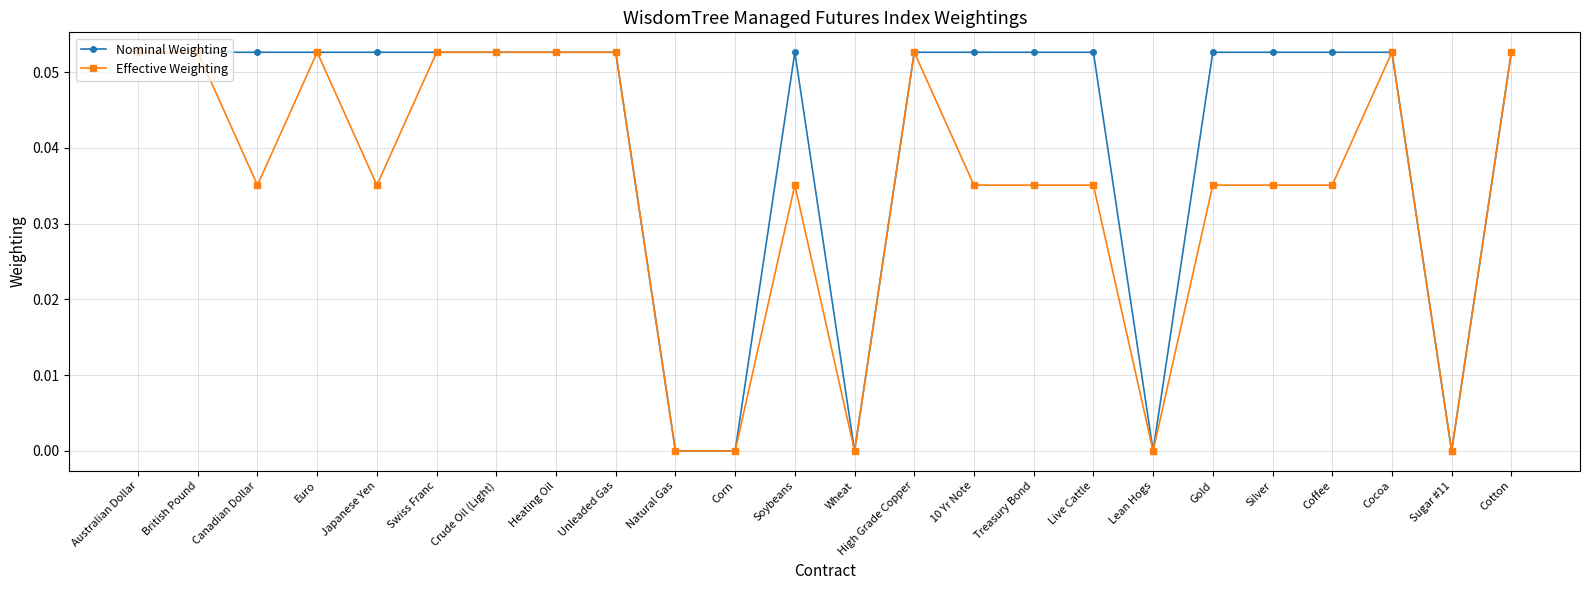

What is the label of the 5th point from the right?

Silver